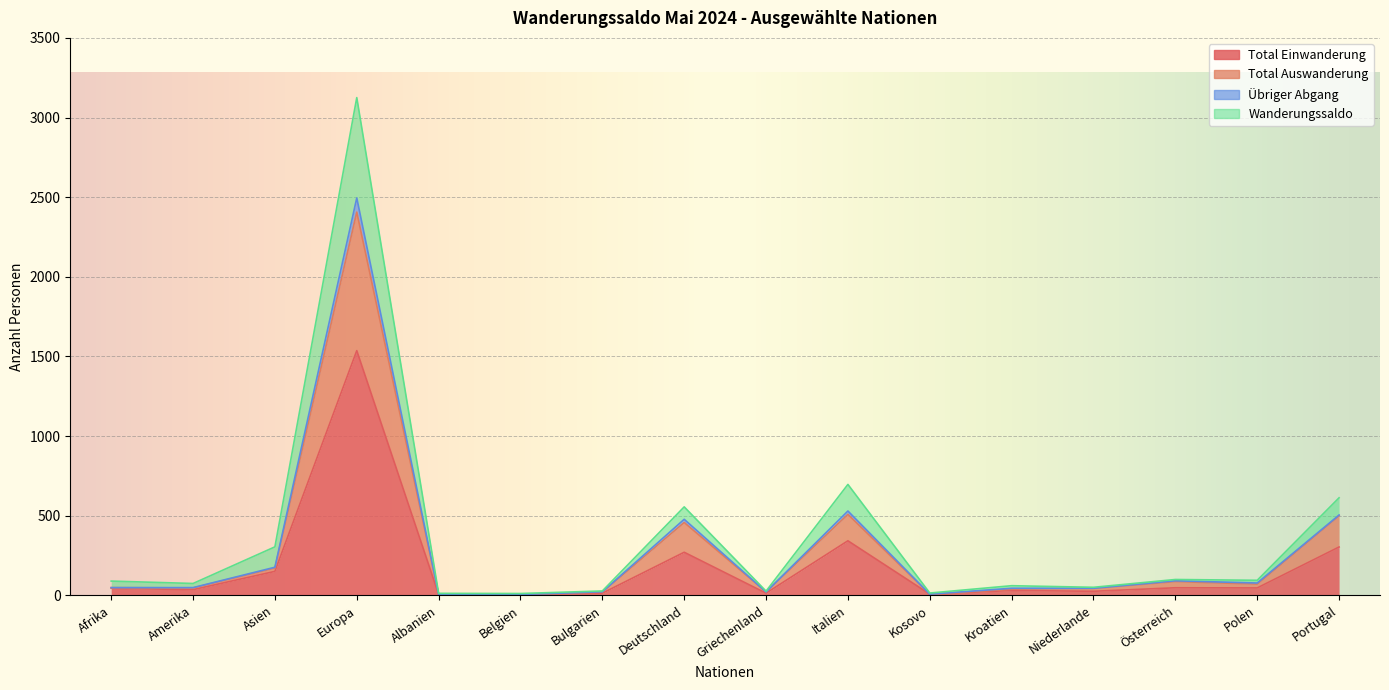

True or false: Übriger Abgang has more than 1 interior local peaks.

True